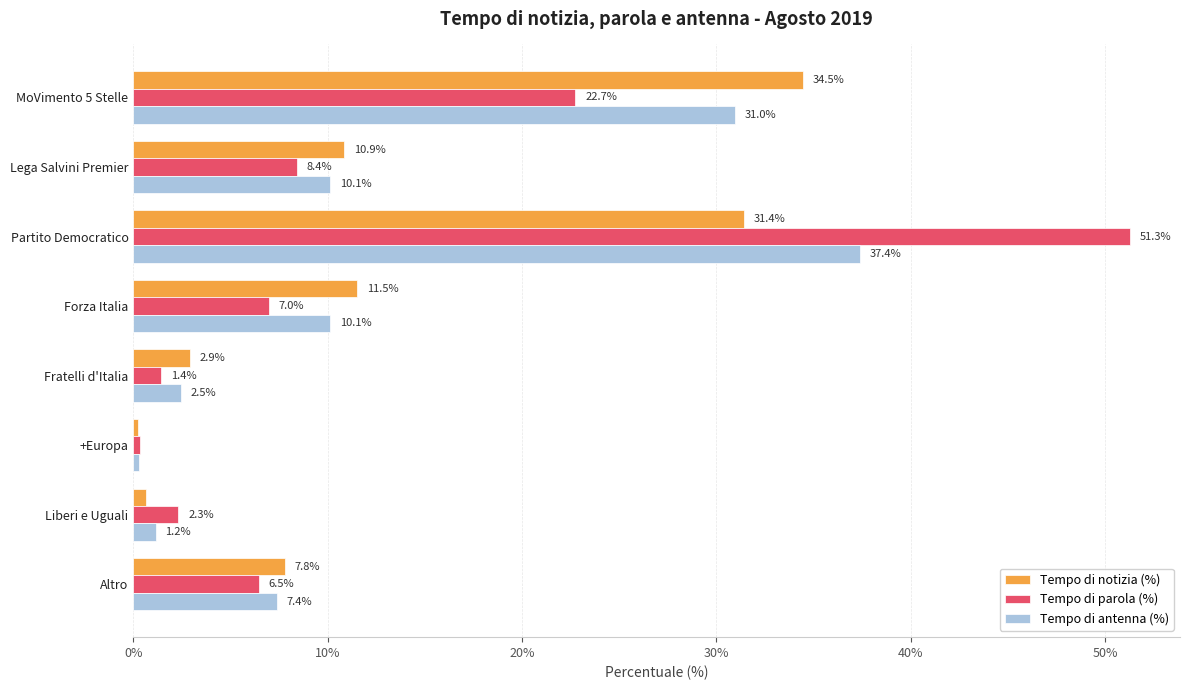

How many values in the Tempo di notizia (%) series are below 10?

4